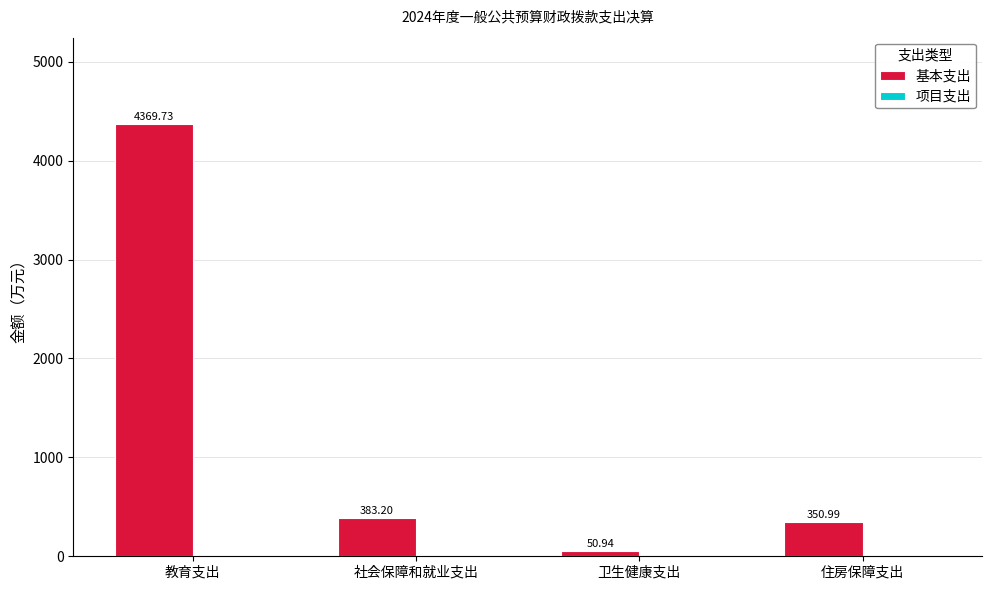

Where is the data nearest to the value 2210?

社会保障和就业支出